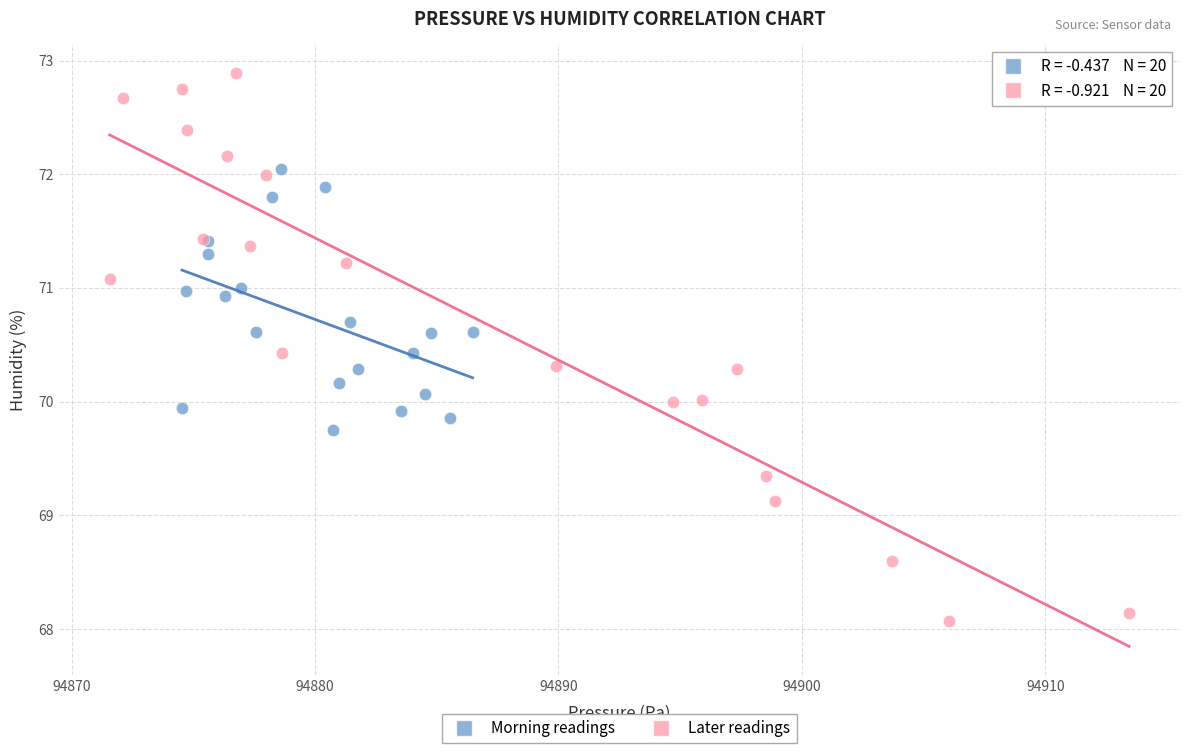

Which series has the widest spread of Y values?

Later readings